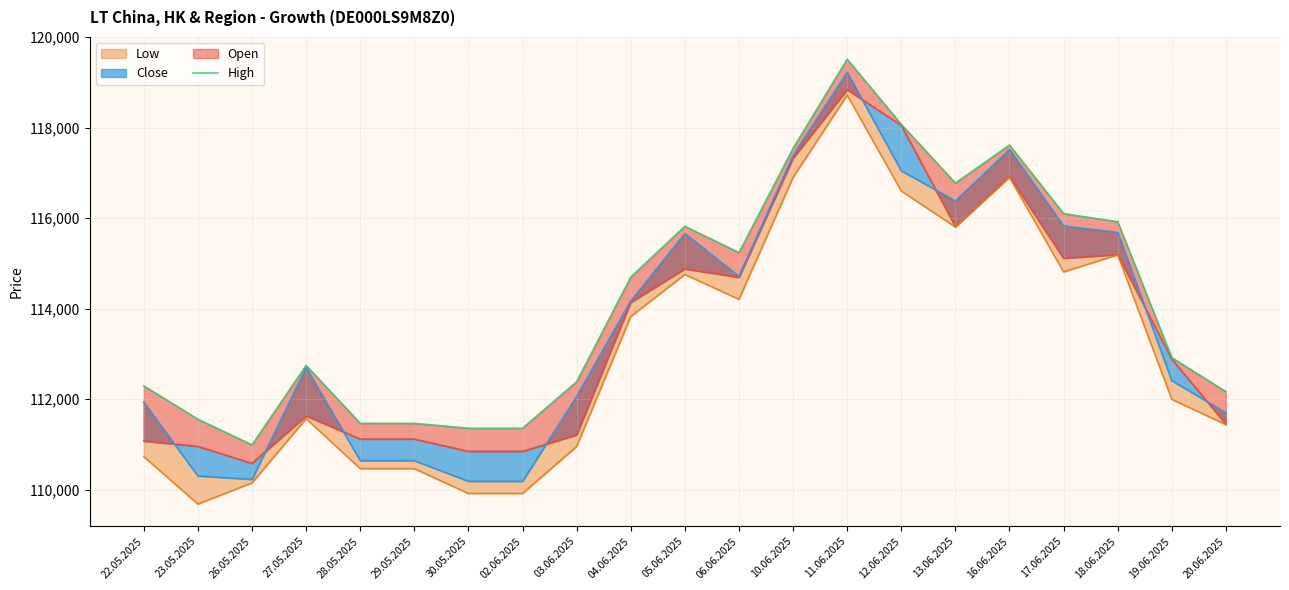

The value of Low at 20.06.2025 is 39718. True or false?

False